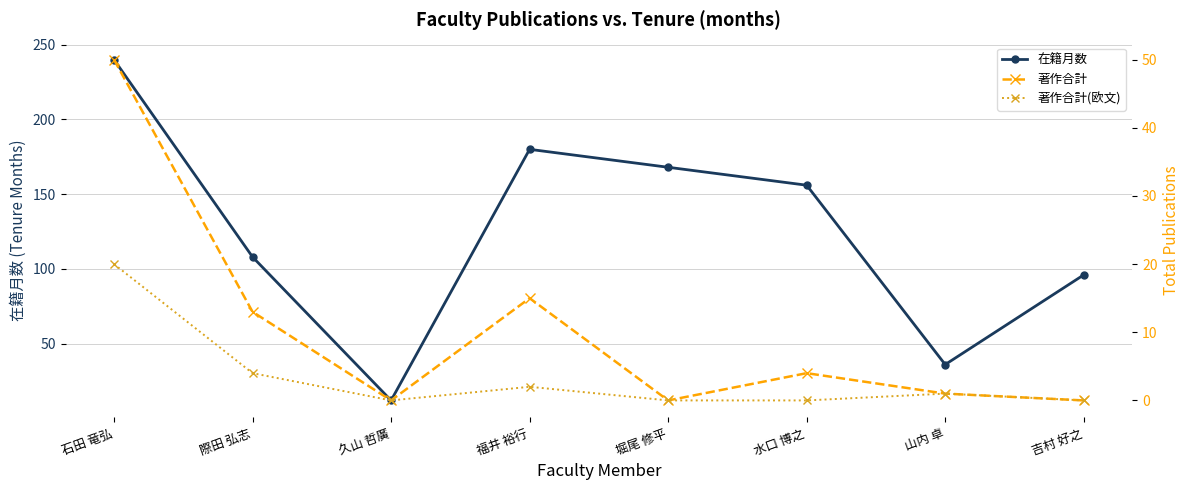

At which category does 著作合計 reach its first local peak?

福井 裕行